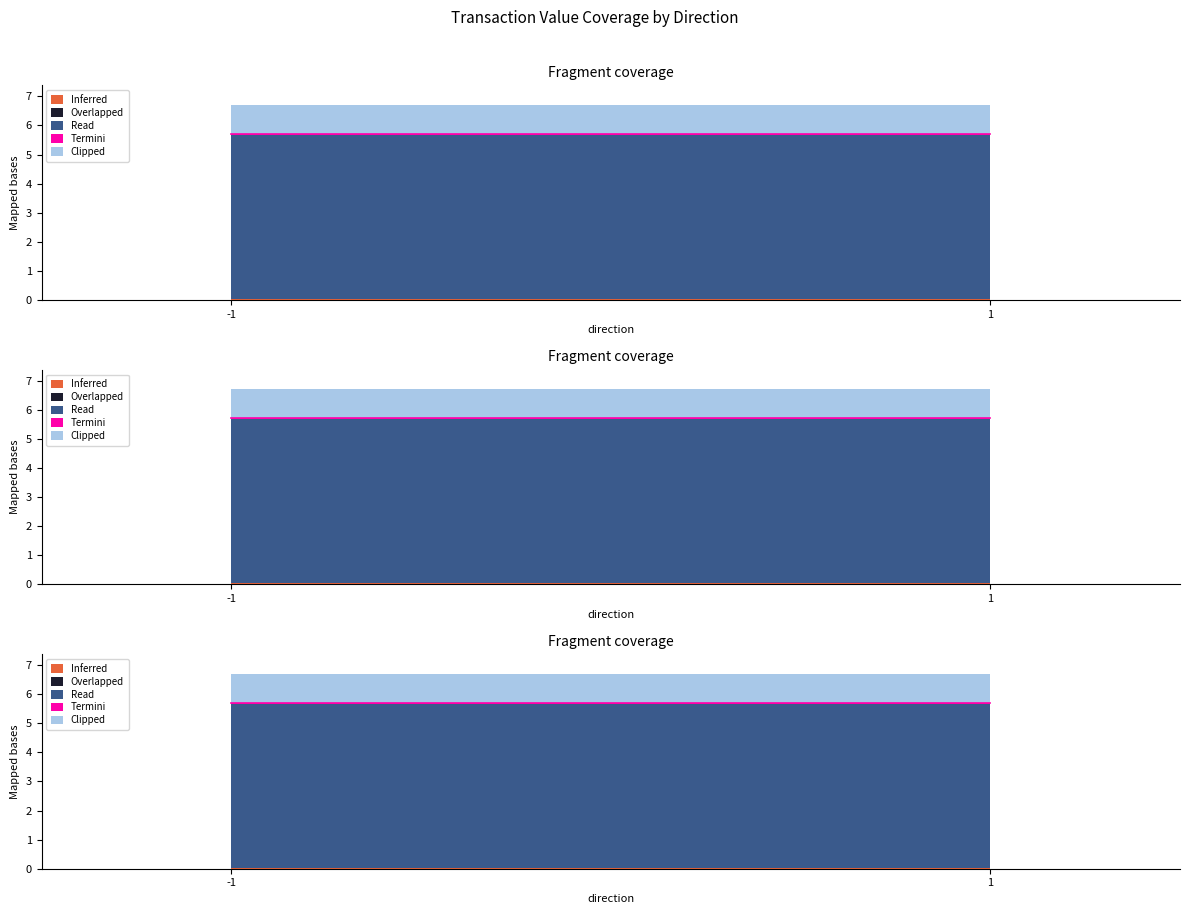

Which category has the highest value in the Clipped series?

-1